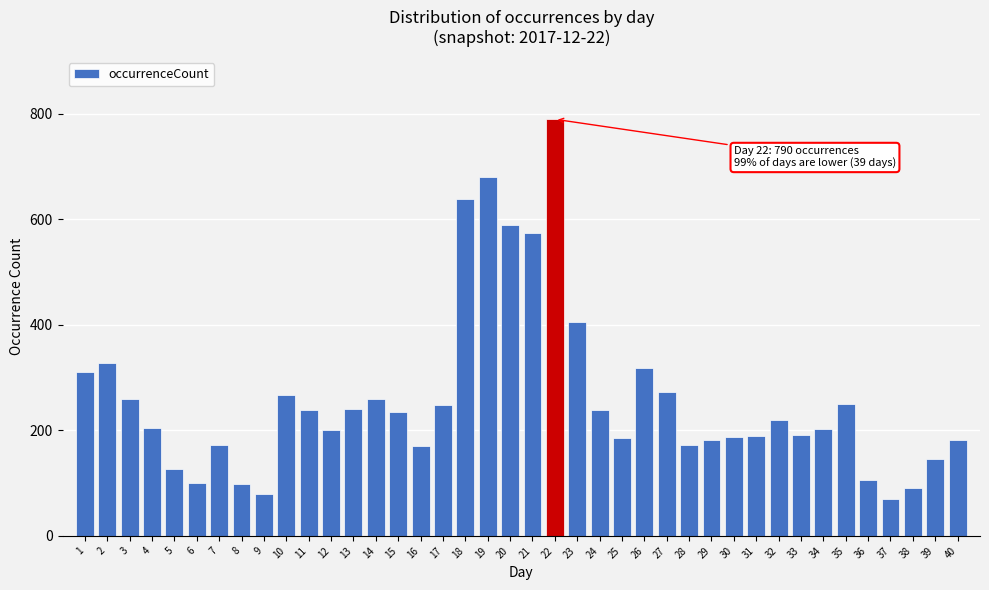

What is the sum of the values at 22 and 5?

916